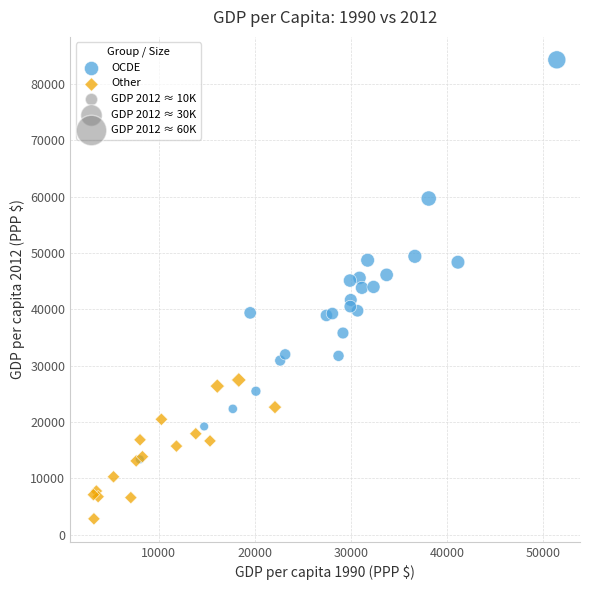

Which series has the largest Y range (max minus min)?

OCDE